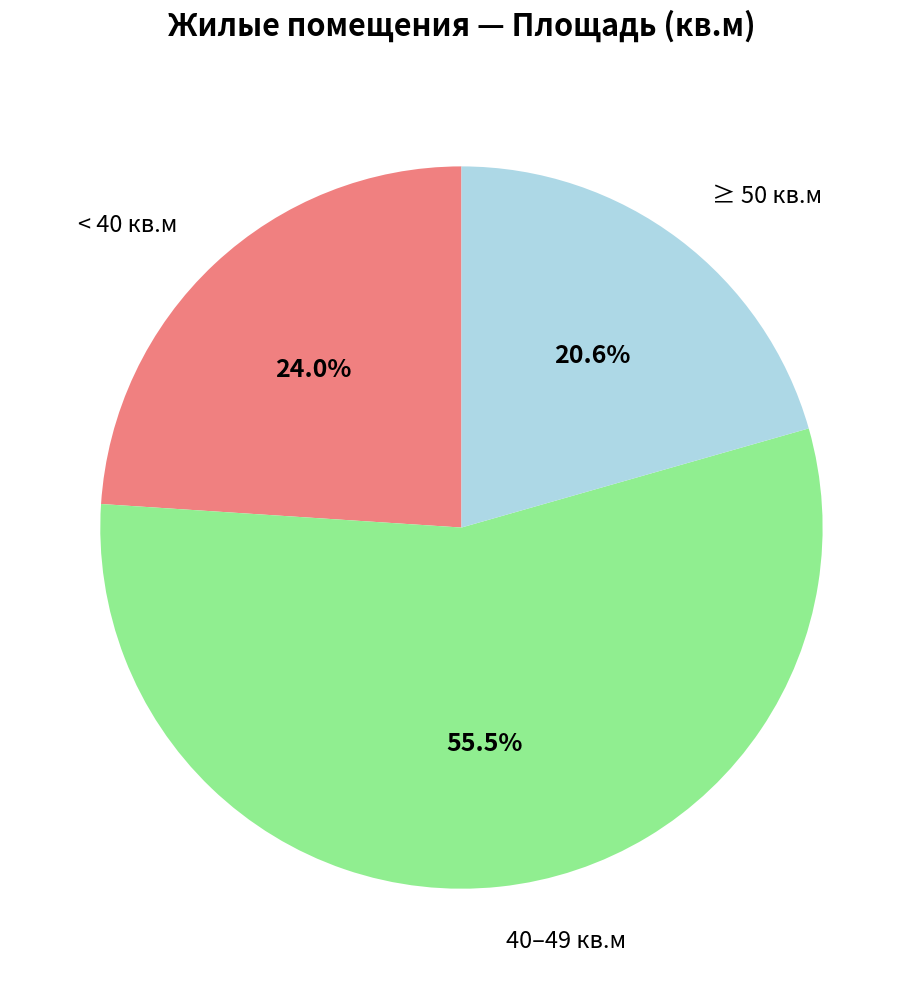

Rank the categories by value from highest to lowest.

40–49 кв.м, < 40 кв.м, ≥ 50 кв.м